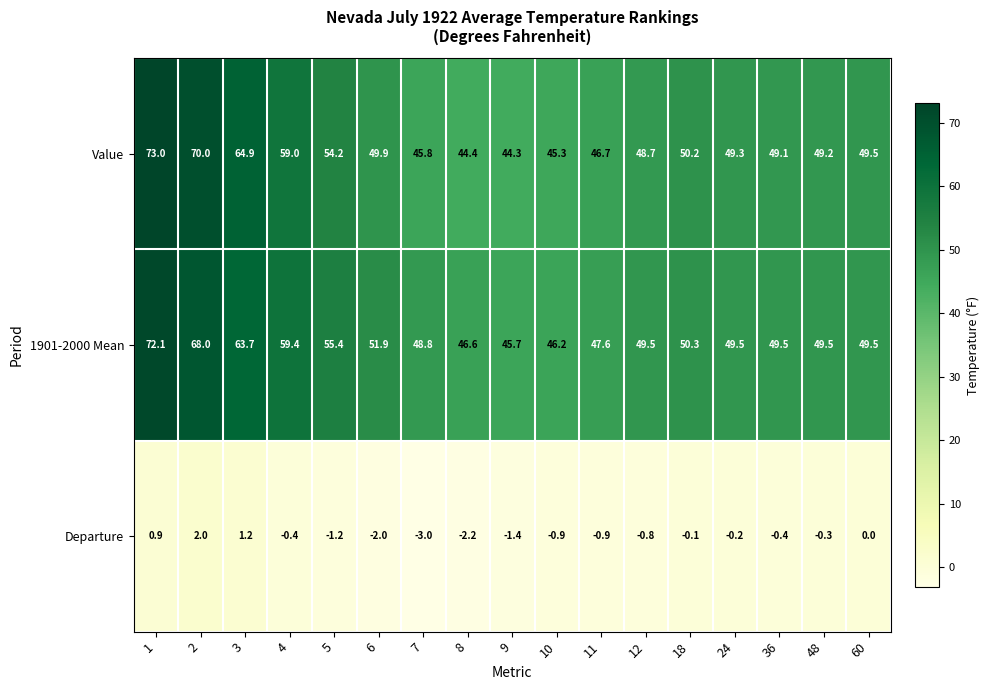

What is the highest value of the Departure series?

2.0